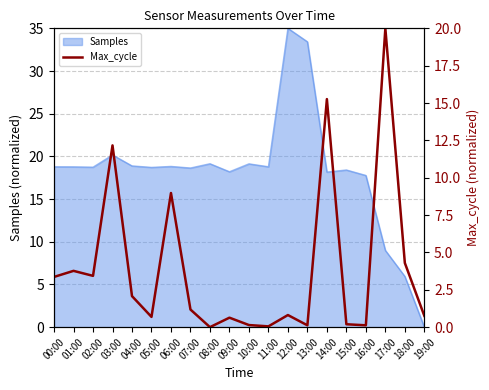

What is the average value?

3.9